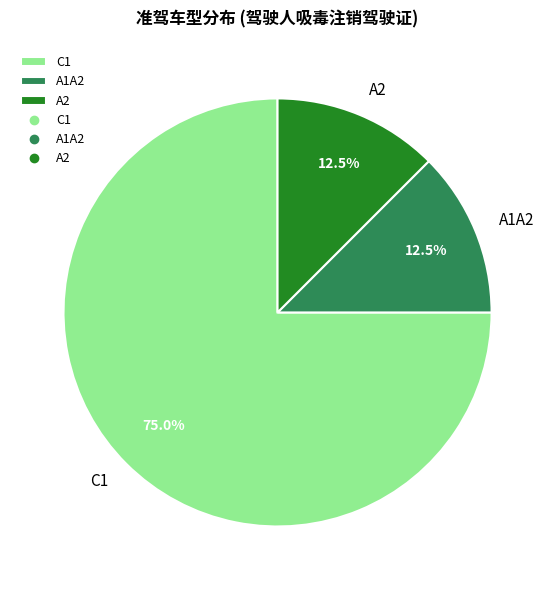

Is C1 the majority of the pie?

Yes